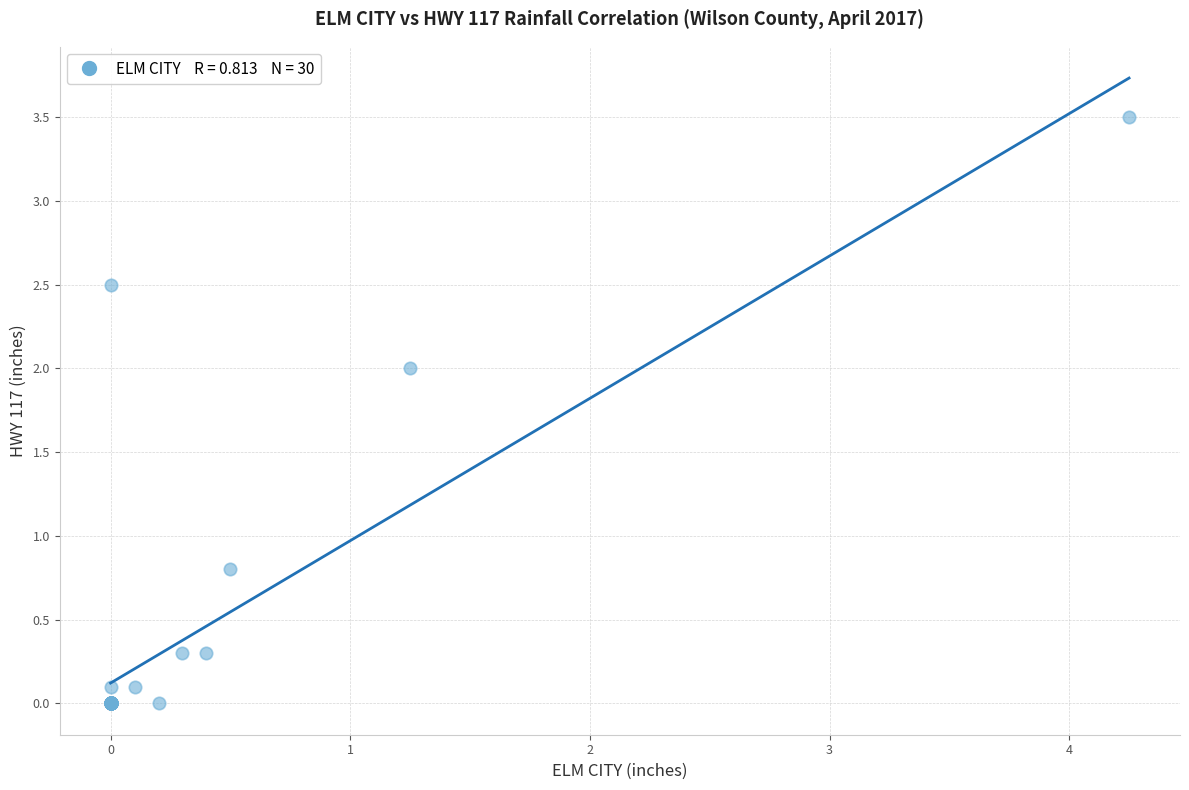

What Y value in the scatter plot is closest to 1?

0.8